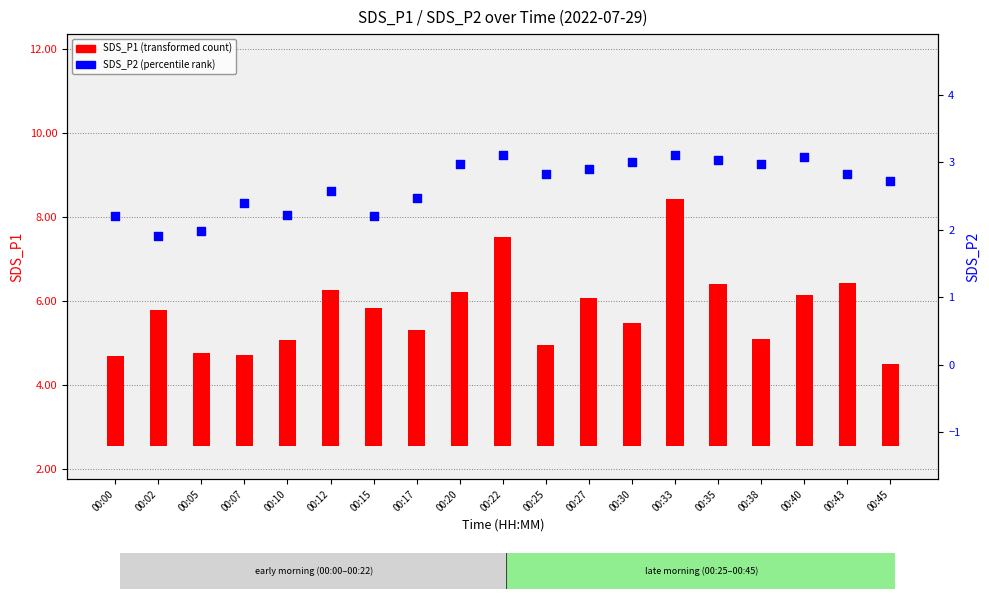

Which series has the largest total across all categories?

SDS_P1